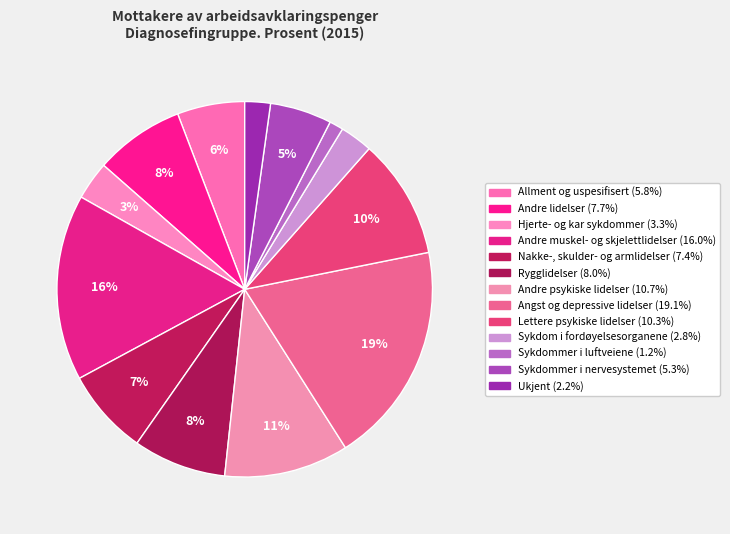

What percentage is NOT represented by Sykdom i fordøyelsesorganene?

97.2%